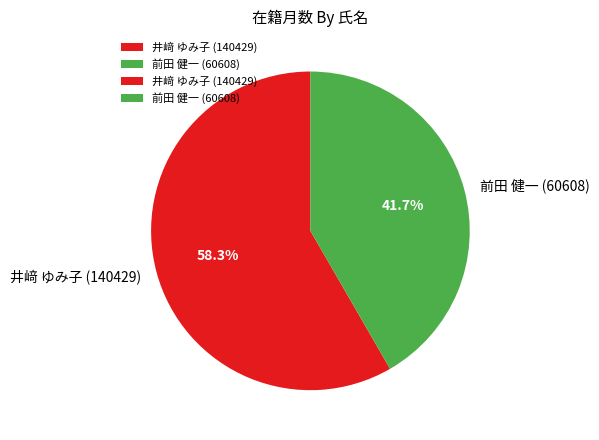

The 井﨑 ゆみ子 (140429) slice represents 70% of the pie. True or false?

False